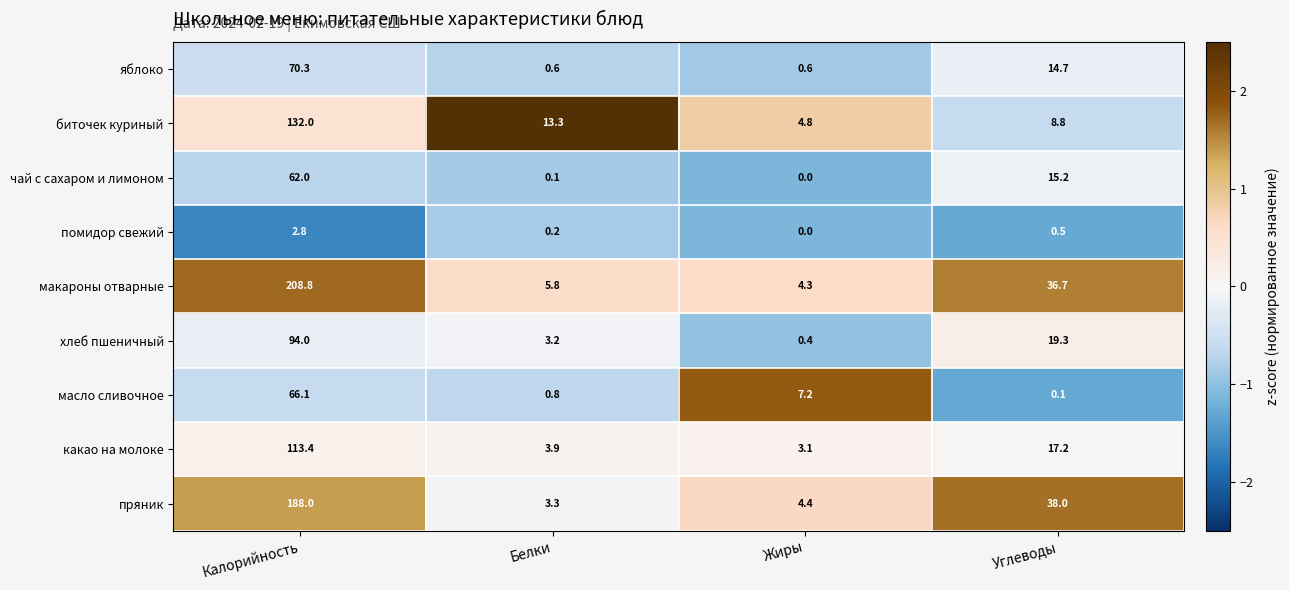

How many data points does each series have?

4